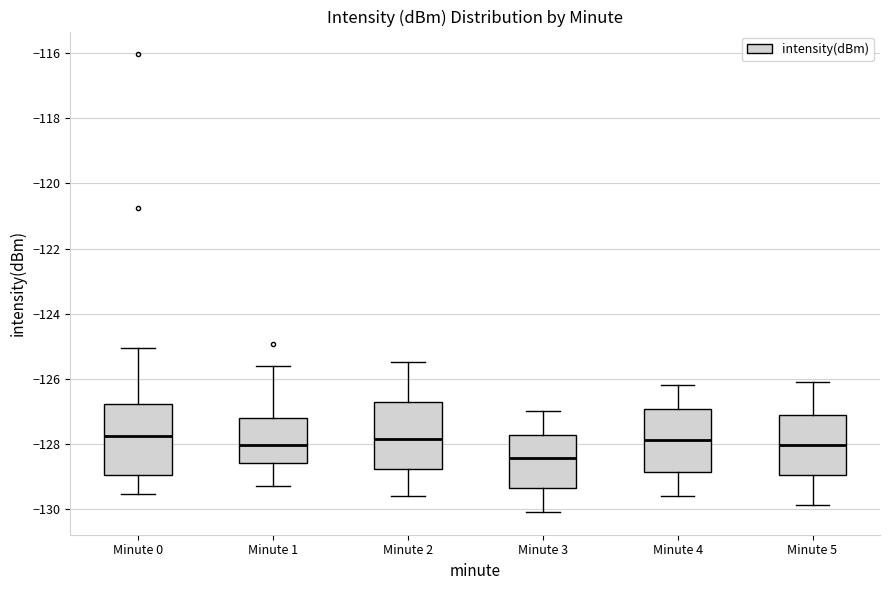

Reading left to right, transcribe this box plot: for each box, give where its median line is, the range the box spans, and where its two whiskers end, as read against the y-axis. The values are not printed on the chart, so give them approximately, as read against the axis.

Minute 0: median -127.8, box -129.0 to -126.8, whiskers -129.6 to -125.0
Minute 1: median -128.0, box -128.6 to -127.2, whiskers -129.2 to -125.6
Minute 2: median -127.8, box -128.8 to -126.8, whiskers -129.6 to -125.4
Minute 3: median -128.4, box -129.4 to -127.8, whiskers -130.0 to -127.0
Minute 4: median -127.8, box -128.8 to -127.0, whiskers -129.6 to -126.2
Minute 5: median -128.0, box -129.0 to -127.2, whiskers -129.8 to -126.0